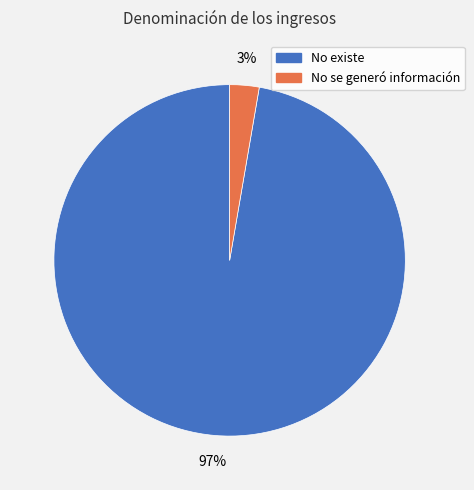

Does No existe account for over 50% of the chart?

Yes